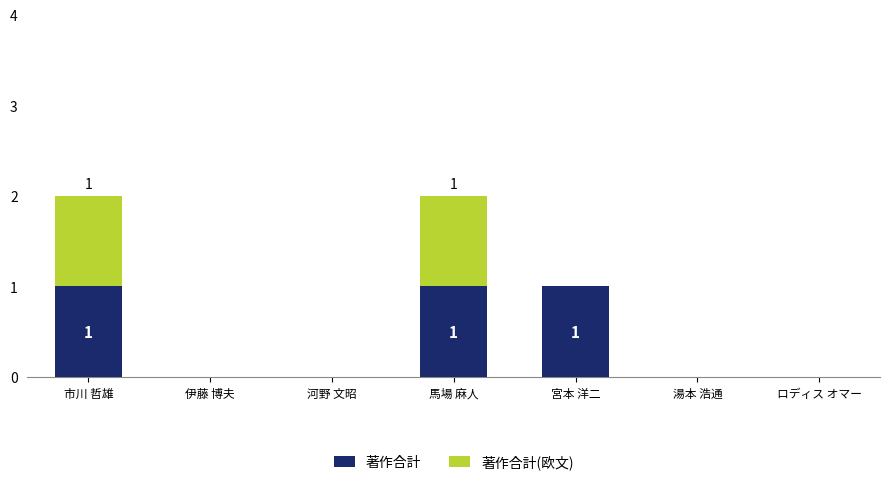

The 著作合計 series shows 0 at 河野 文昭. True or false?

True